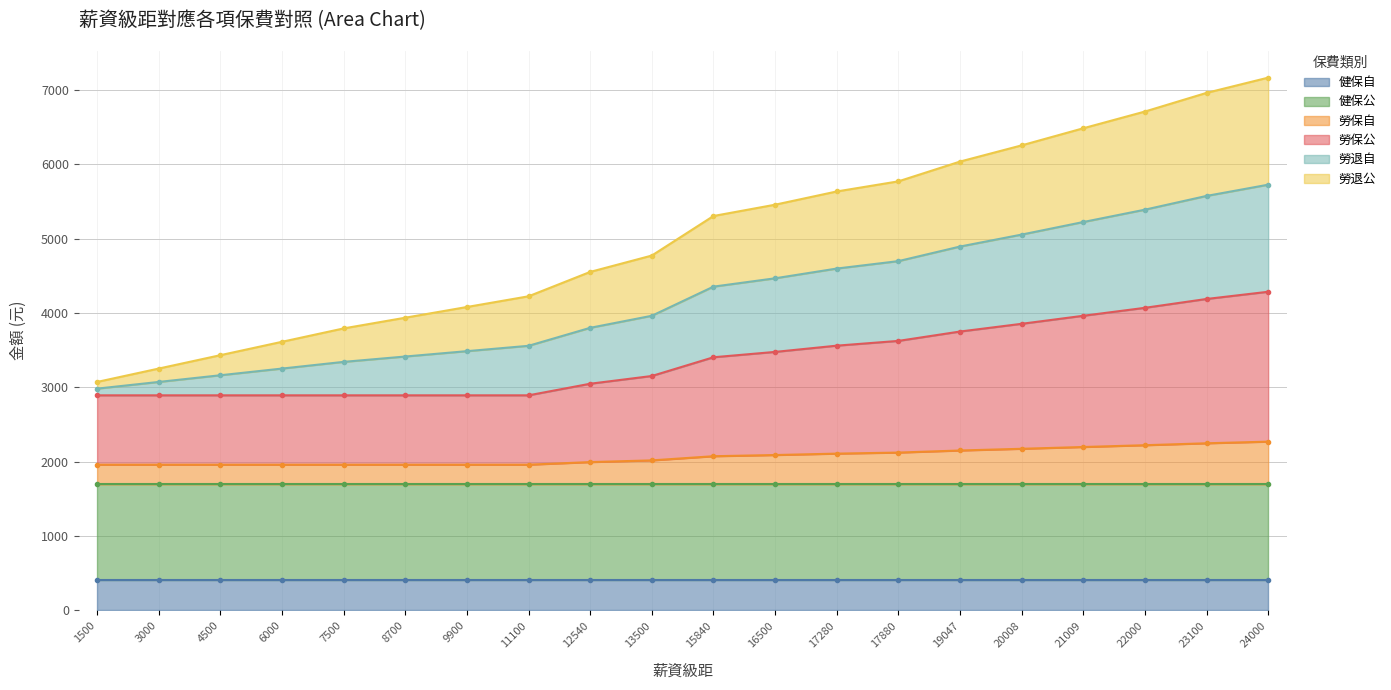

The value of 勞保自 at 6000 is 414. True or false?

False